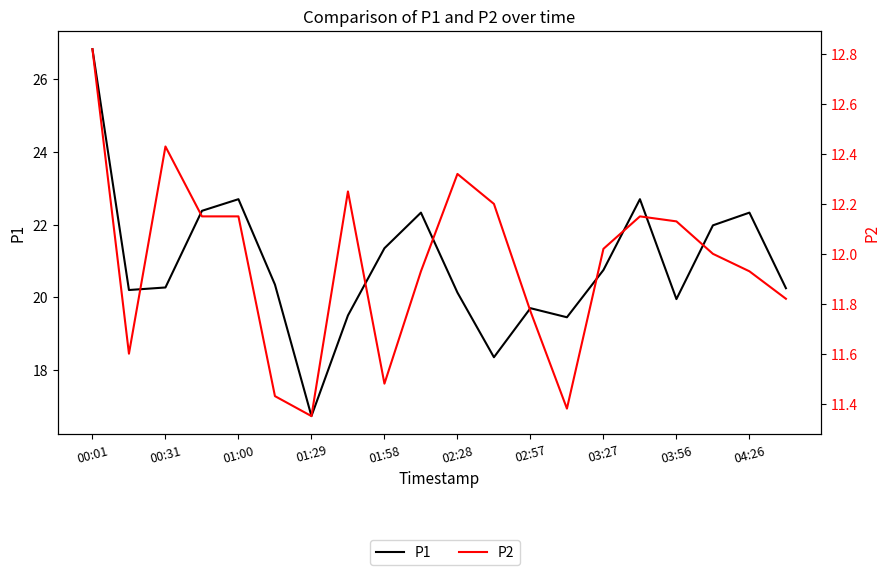

Is it true that P2 equals 2.5 at 04:26?

False